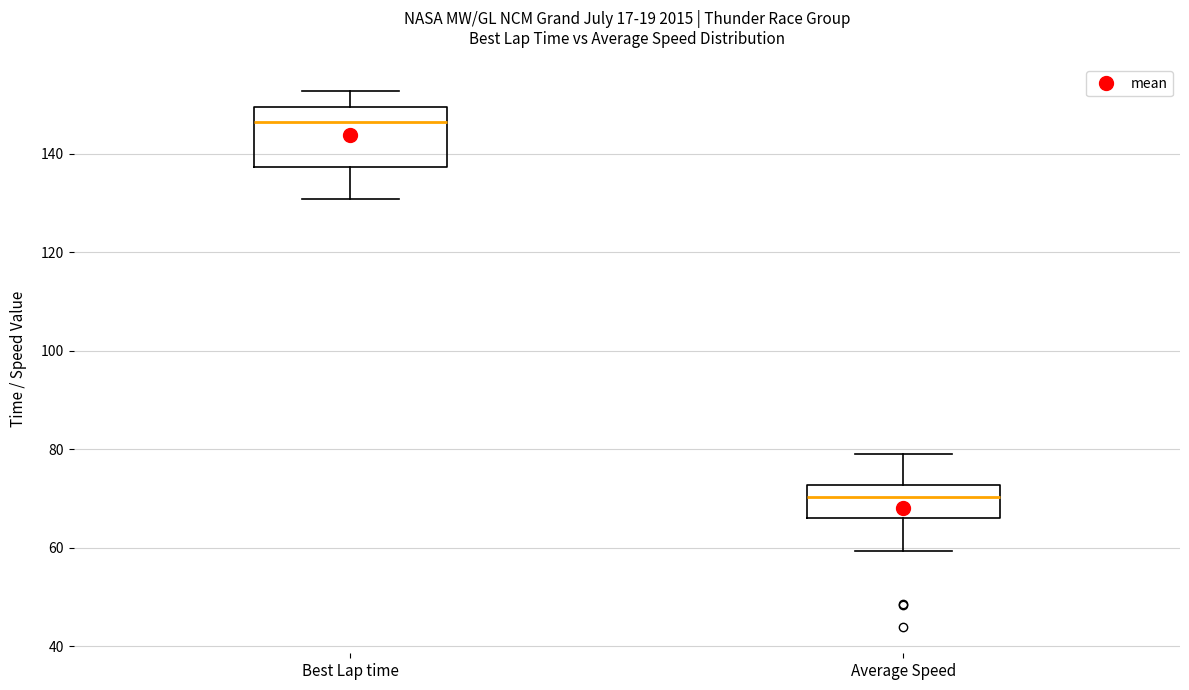

Where is the upper edge of the box for Best Lap time on the y-axis? The values are not printed on the chart, so give them approximately, as read against the axis.

150